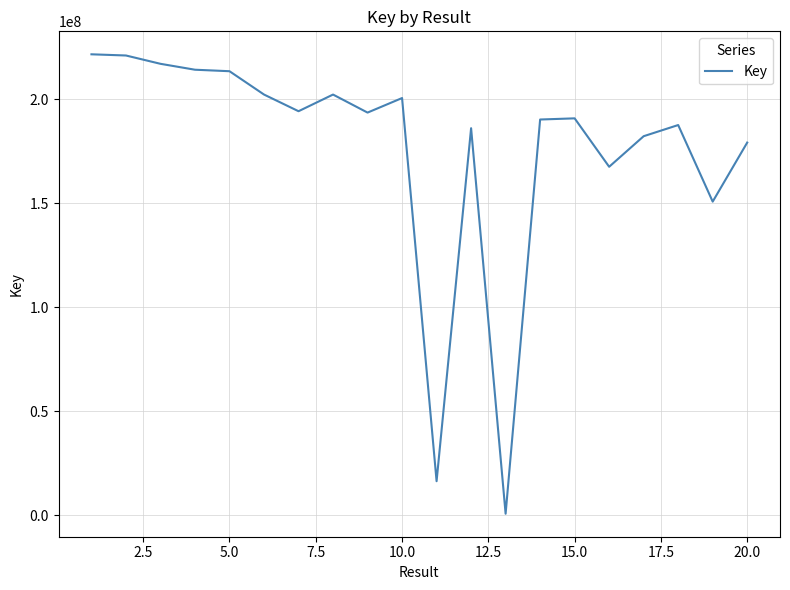

What is the difference between the maximum and minimum values?

220935130